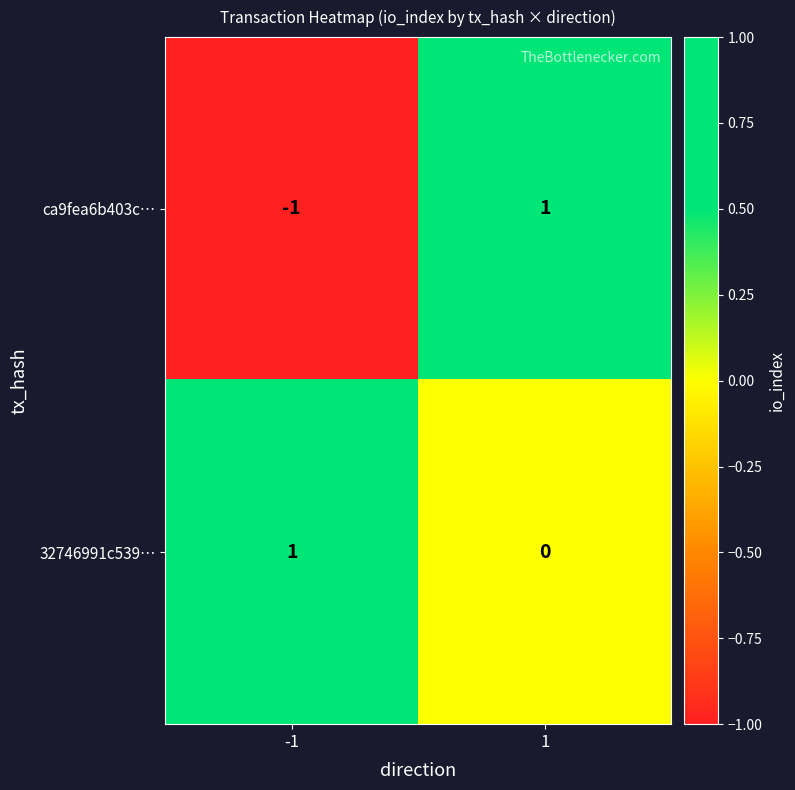

Between -1 and 1, which series saw the biggest shift?

ca9fea6b403c…